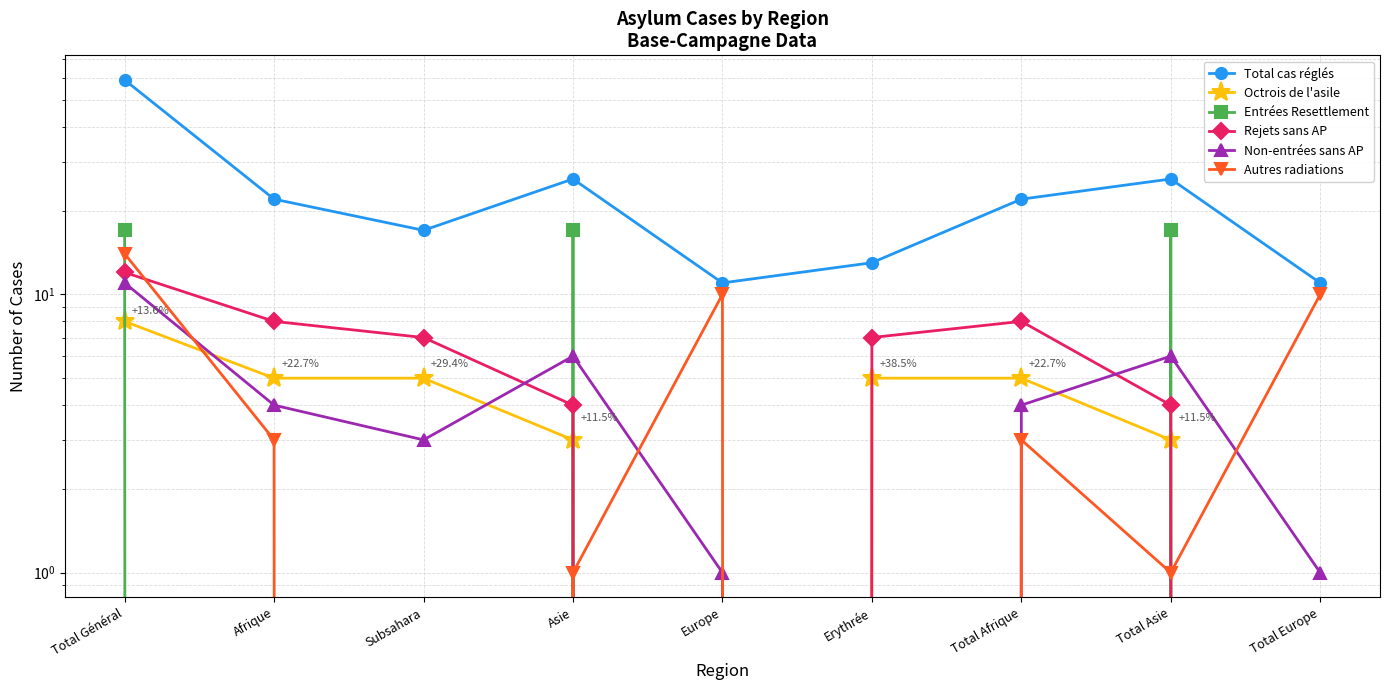

How many intersections are there between Non-entrées sans AP and Octrois de l'asile?

4